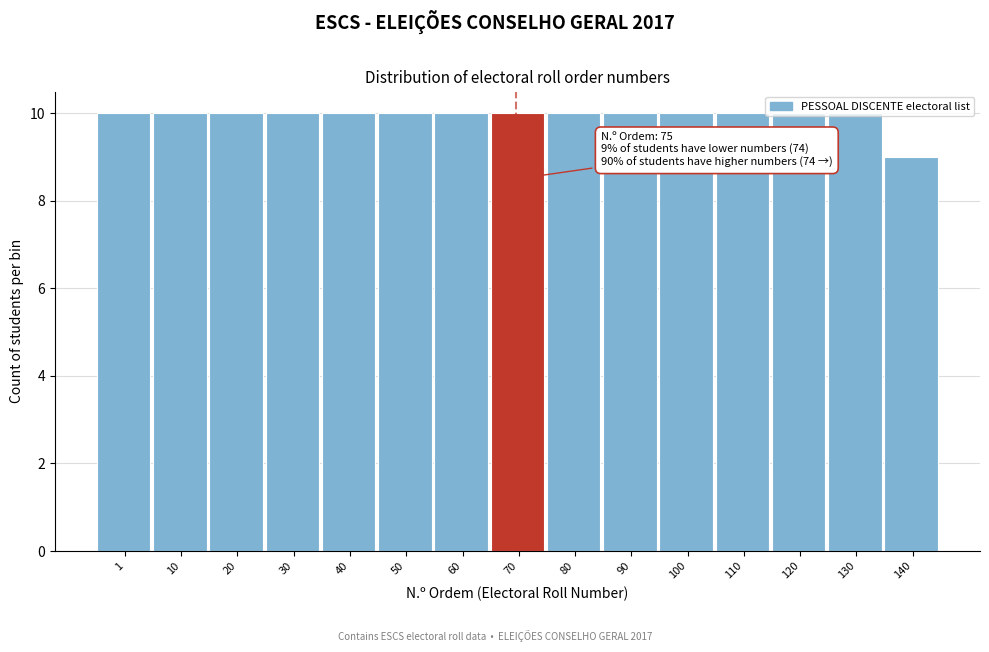

What is the value of the 5th bar from the left?

10